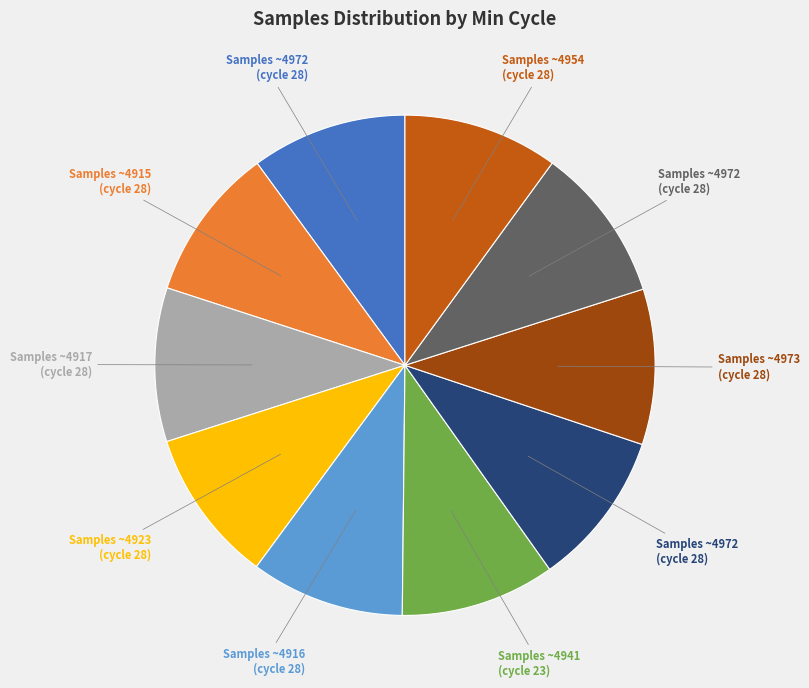

Does any single category account for the majority?

No